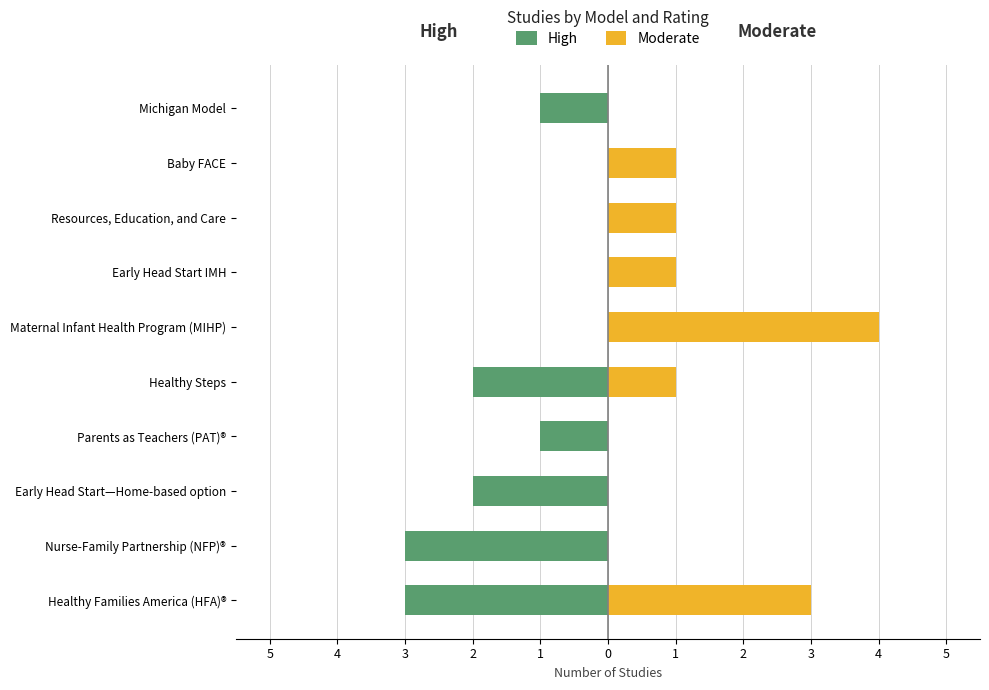

The value of Moderate at Baby FACE is 1. True or false?

True